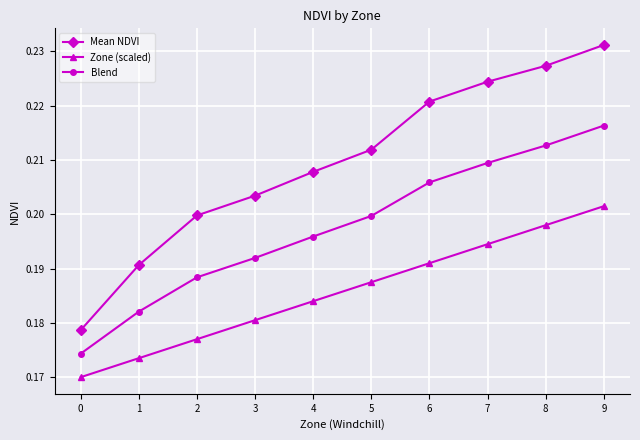

At which category is the sum across all series the highest?

9